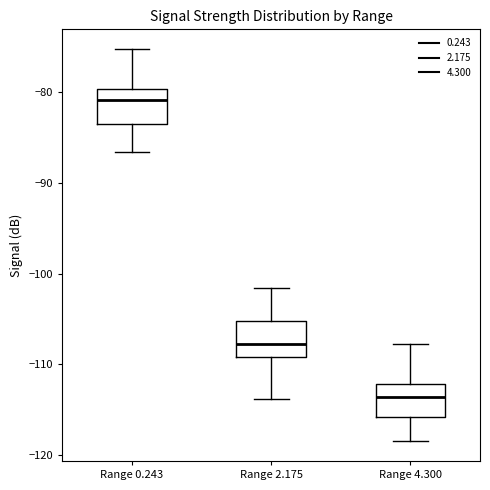

Reading left to right, read every box against the y-axis: the position of its median line, the range the box covers, and the ends of its whiskers. The values are not printed on the chart, so give them approximately, as read against the axis.

Range 0.243: median -81, box -84 to -80, whiskers -87 to -75
Range 2.175: median -108, box -109 to -105, whiskers -114 to -102
Range 4.300: median -114, box -116 to -112, whiskers -118 to -108